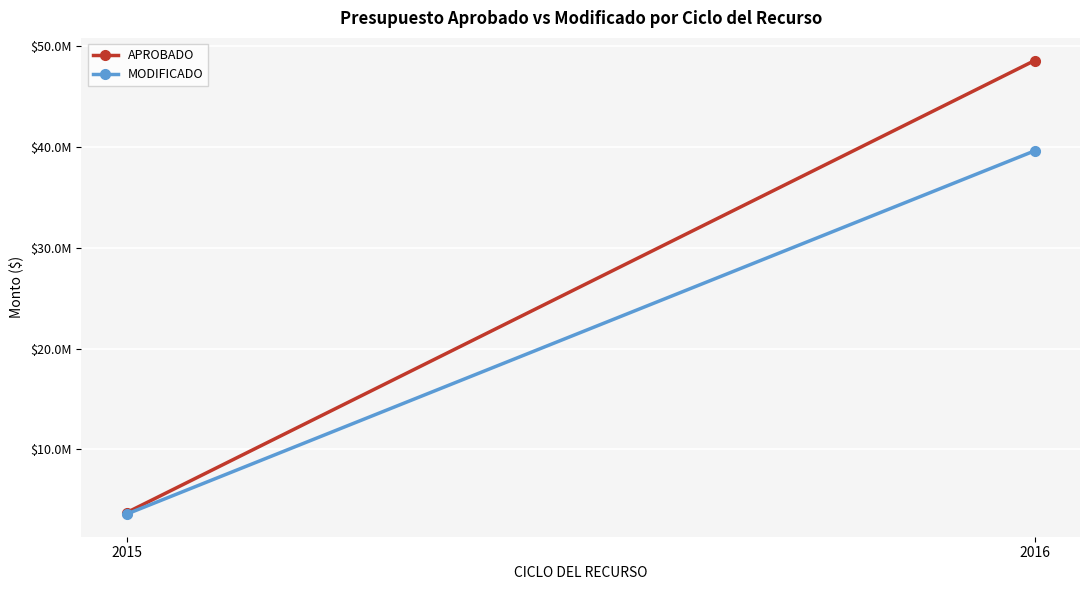

At which category is the sum across all series the highest?

2016